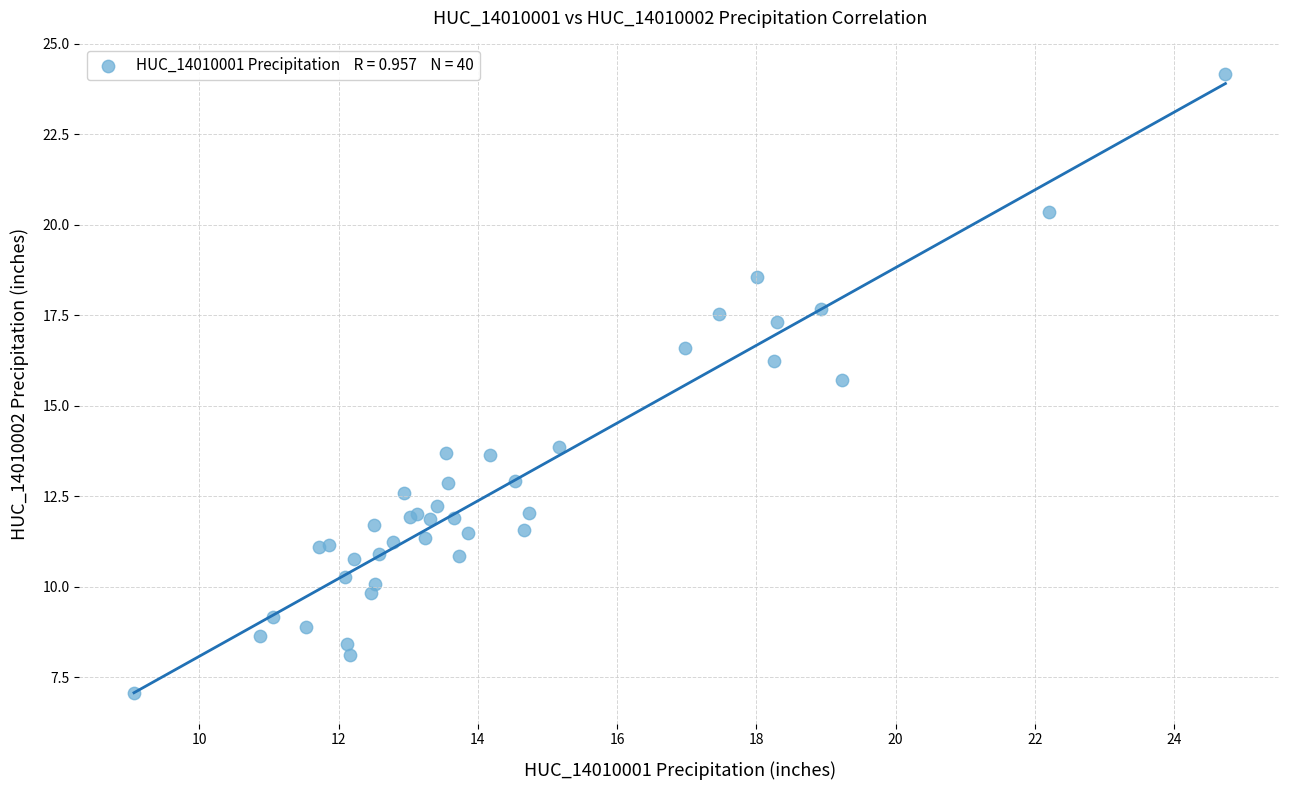

What Y value in the scatter plot is closest to 15?

15.7